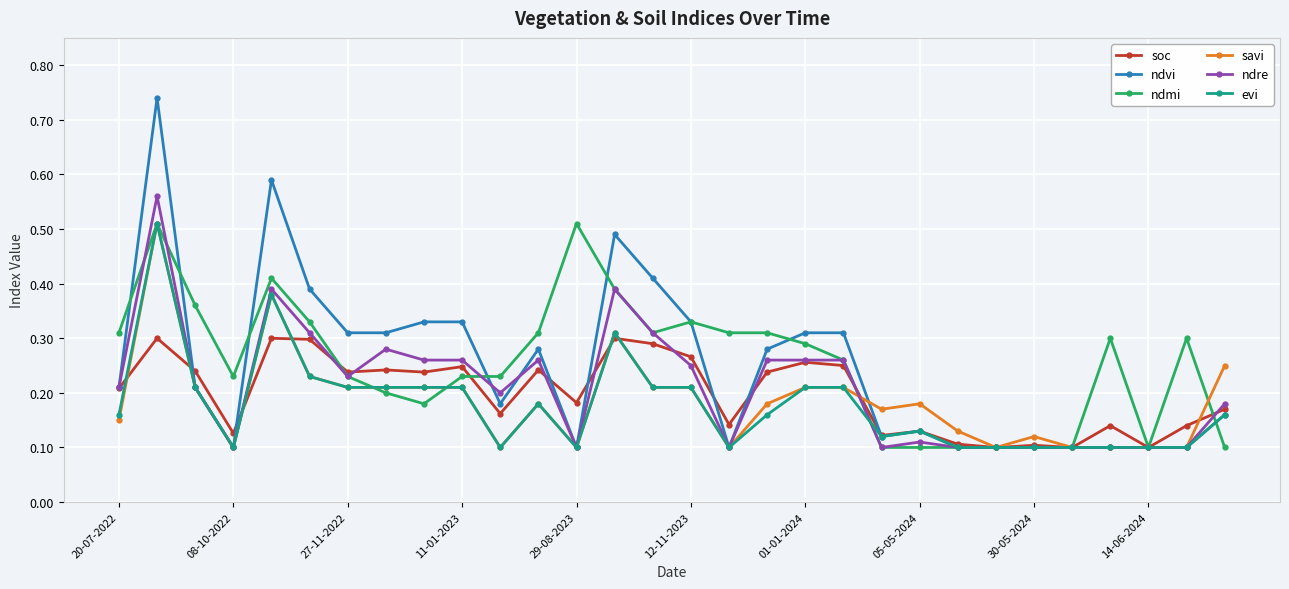

Count the ndvi values in the range 0 to 1.

30